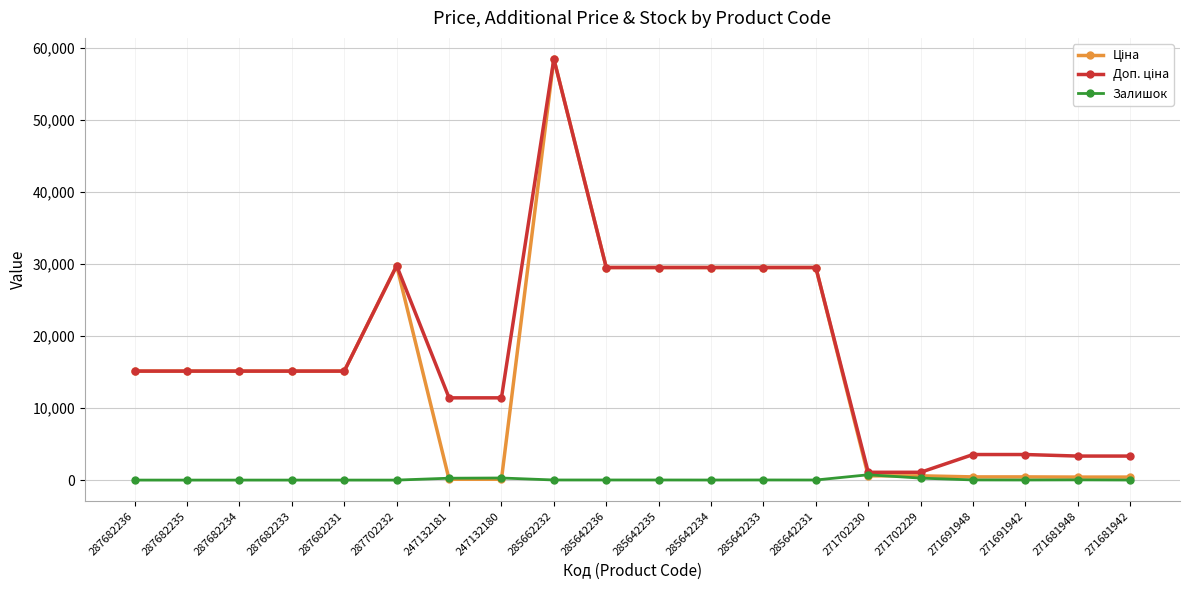

True or false: Залишок has more than 1 points higher than both neighbors.

True